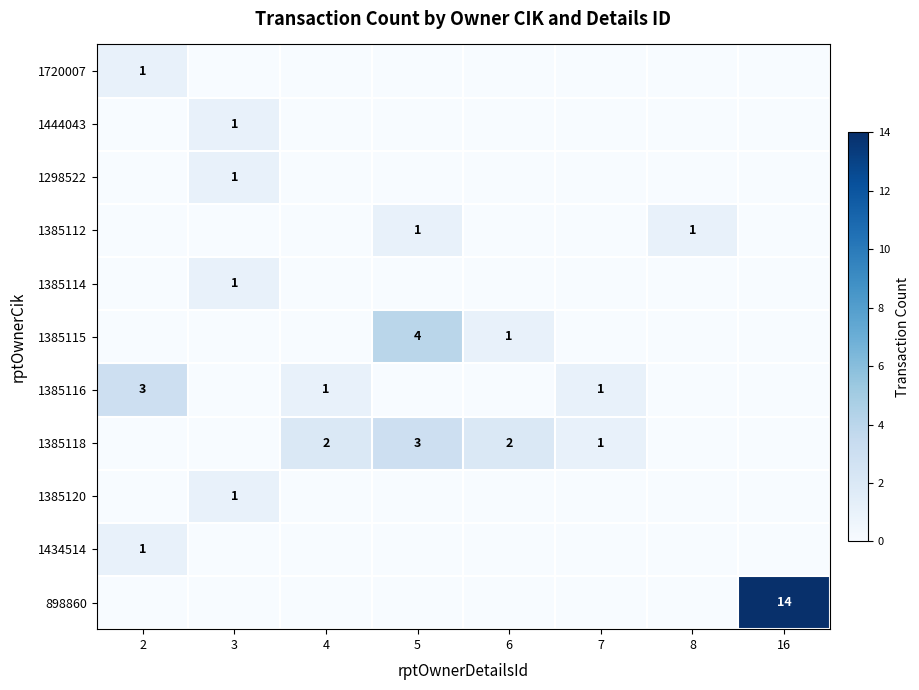

At how many categories does at least one series exceed 0?

8